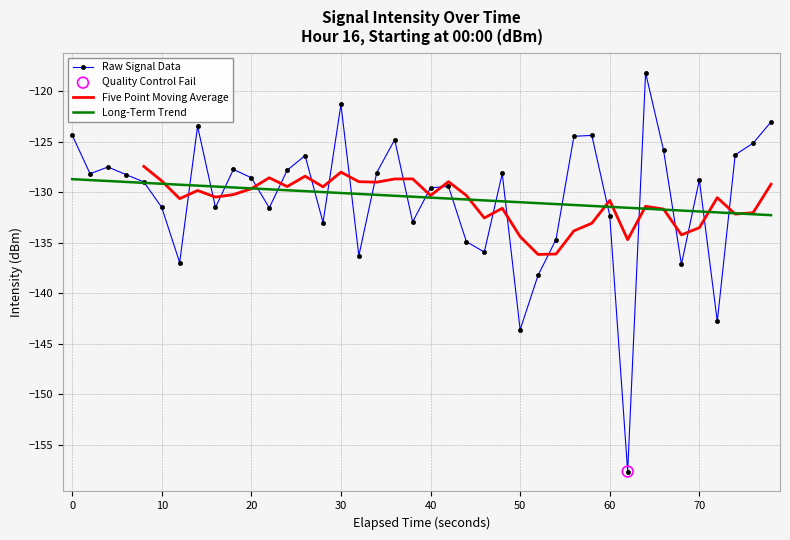

The Raw Signal Data series shows -58.3 at 40. True or false?

False